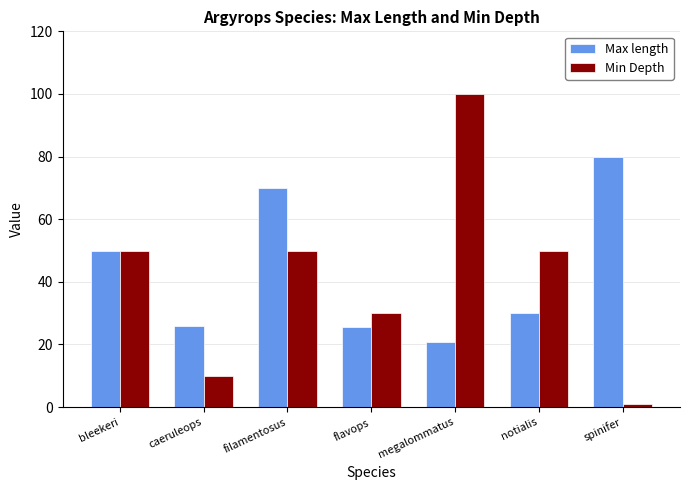

Between caeruleops and filamentosus, which series saw the biggest shift?

Max length